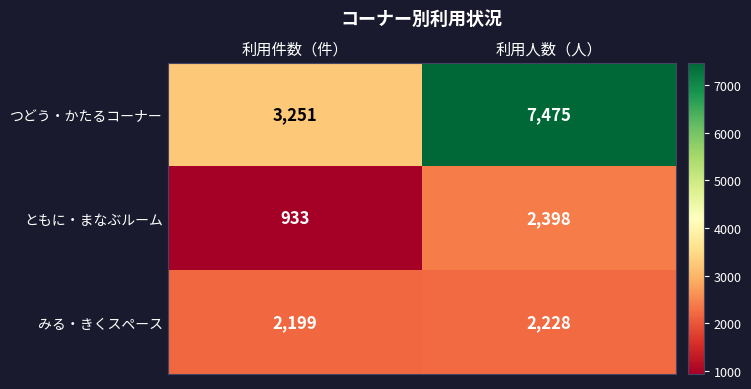

Which label corresponds to the largest value in the chart?

利用人数（人）